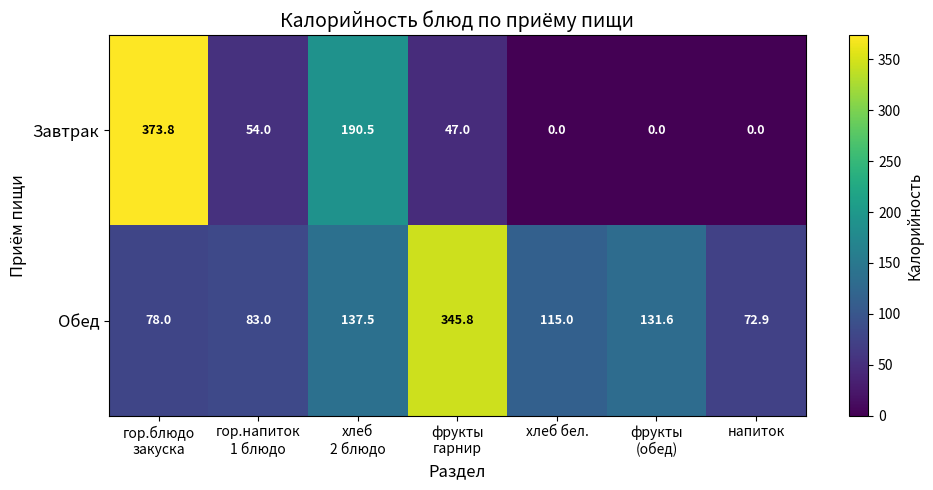

What is the maximum value for Обед?

345.8